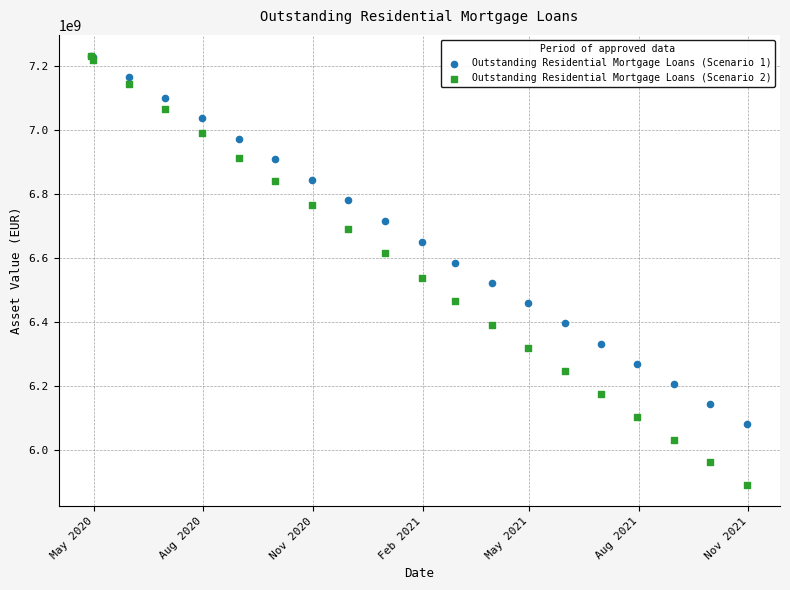

What are all the series names shown in the legend?

Outstanding Residential Mortgage Loans (Scenario 1), Outstanding Residential Mortgage Loans (Scenario 2)